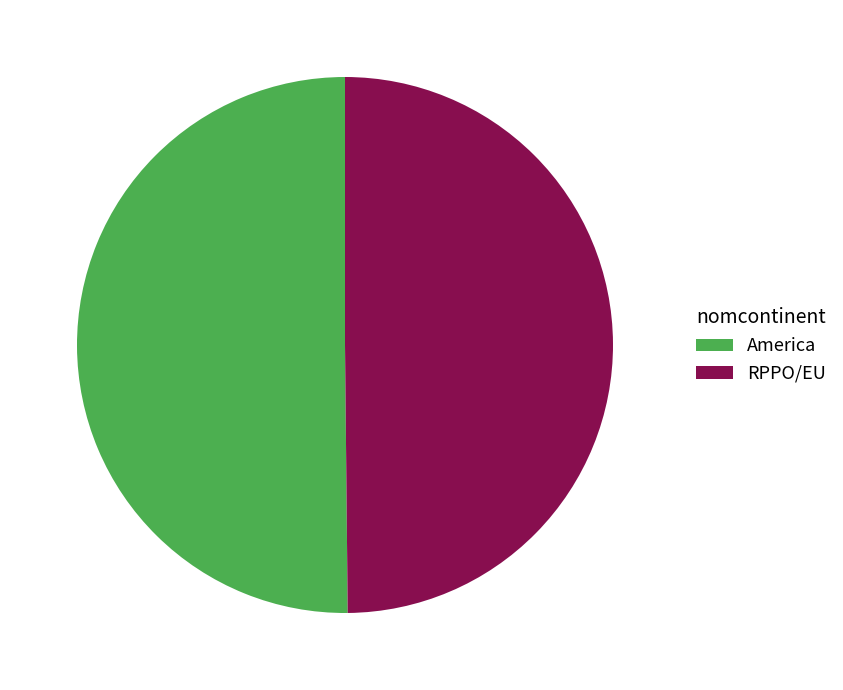

Combined, do America and RPPO/EU account for over 50%?

Yes